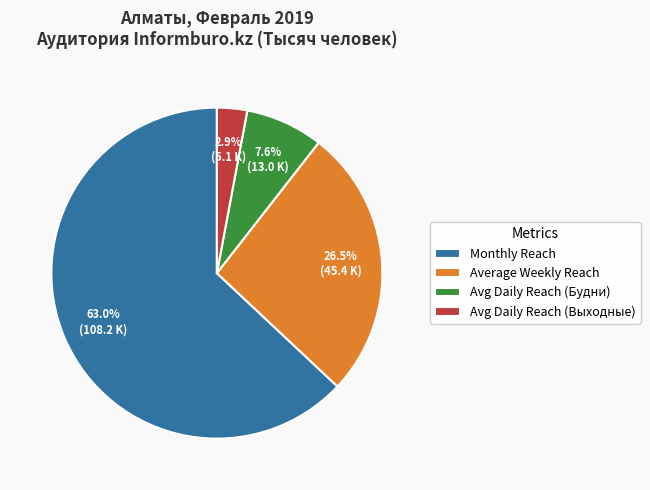

Is there any slice that represents more than half of the pie?

Yes